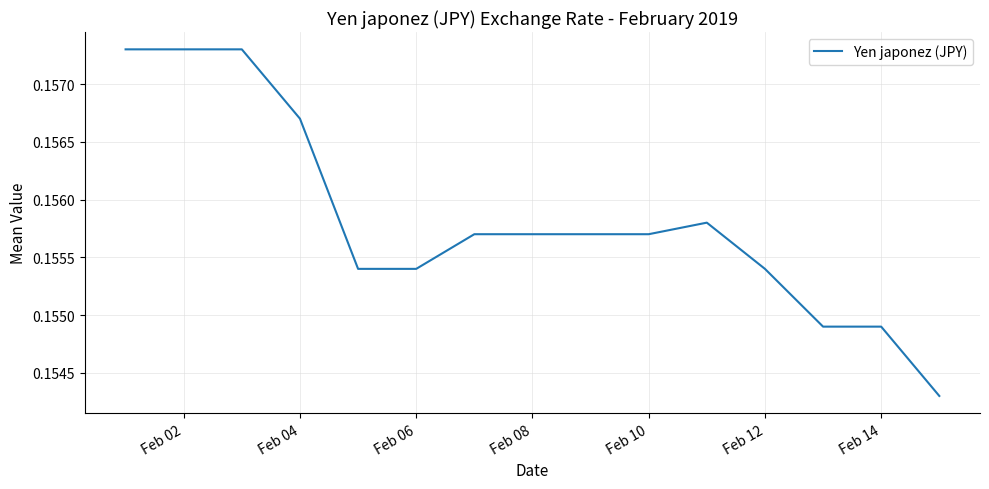

How many lines are shown in the chart?

1